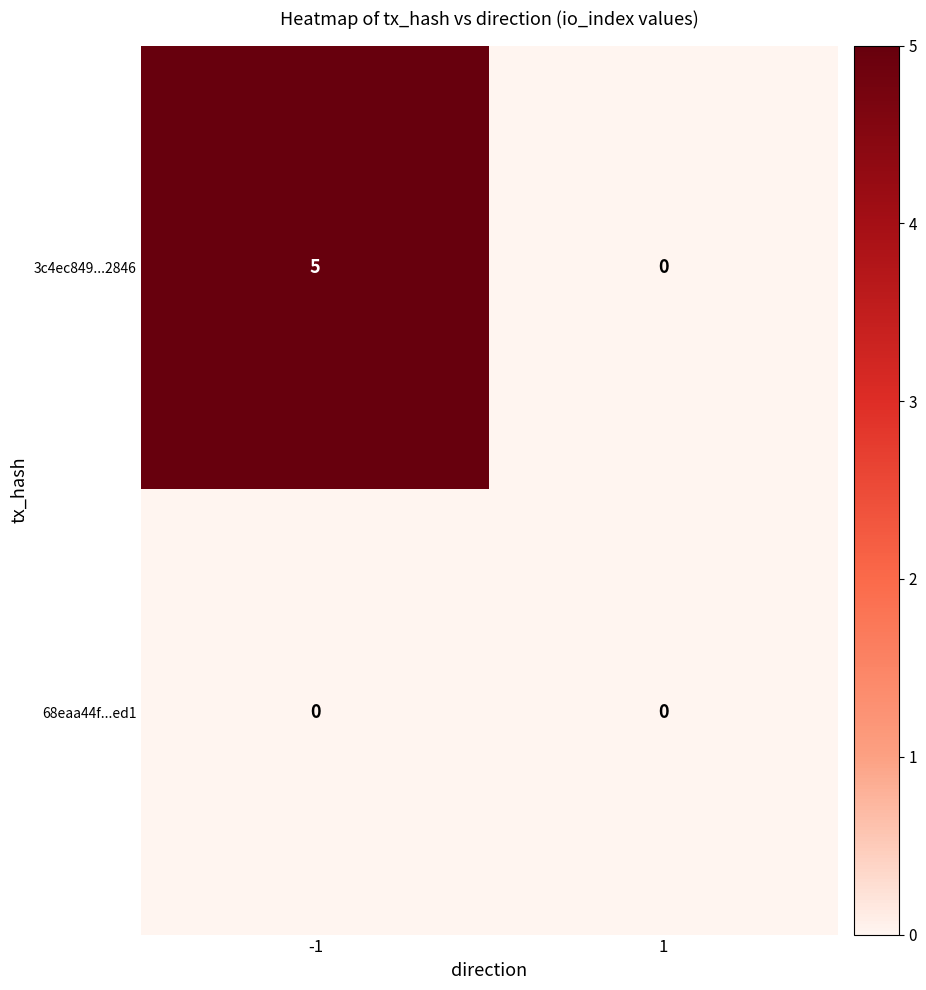

Which label corresponds to the largest value in the chart?

-1